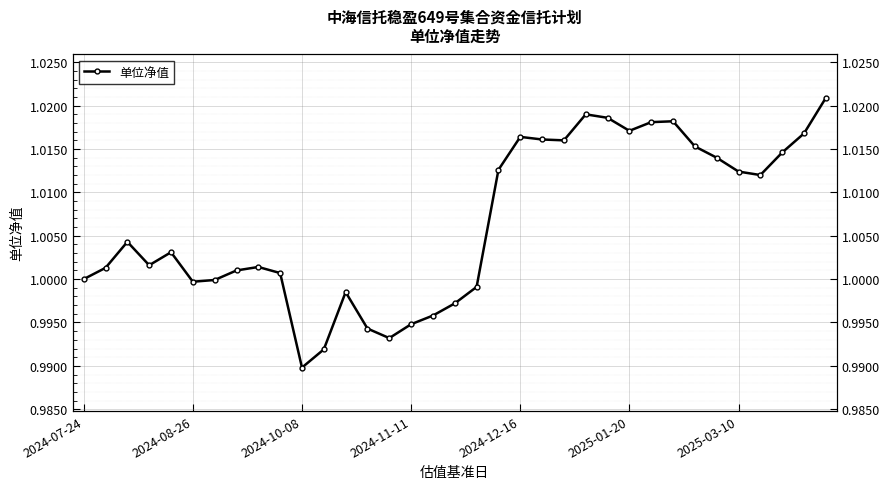

Reading left to right, what are all the values shown in this chart?

1.0	1.0	1.0	1.0	1.0	1.0	1.0	1.0	1.0	1.0	1.0	1.0	1.0	1.0	1.0	1.0	1.0	1.0	1.0	1.0	1.0	1.0	1.0	1.0	1.0	1.0	1.0	1.0	1.0	1.0	1.0	1.0	1.0	1.0	1.0